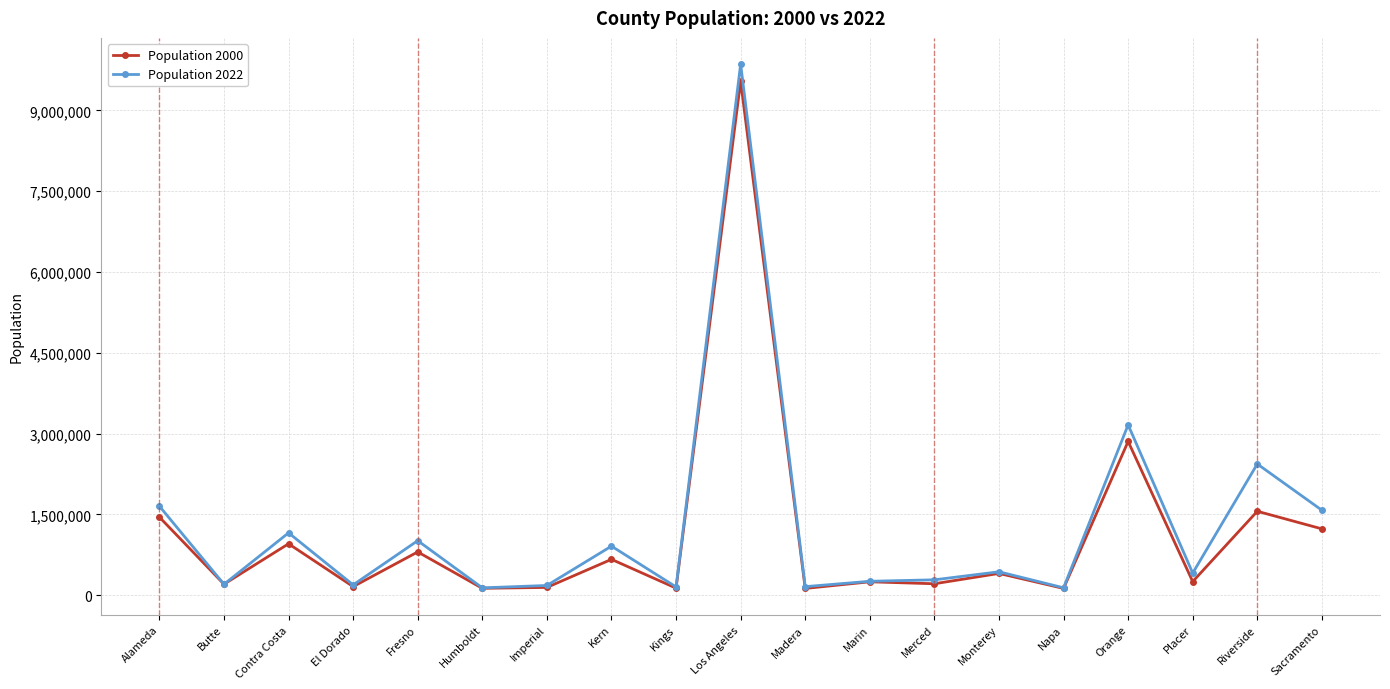

True or false: Population 2000 has more than 2 points higher than both neighbors.

True